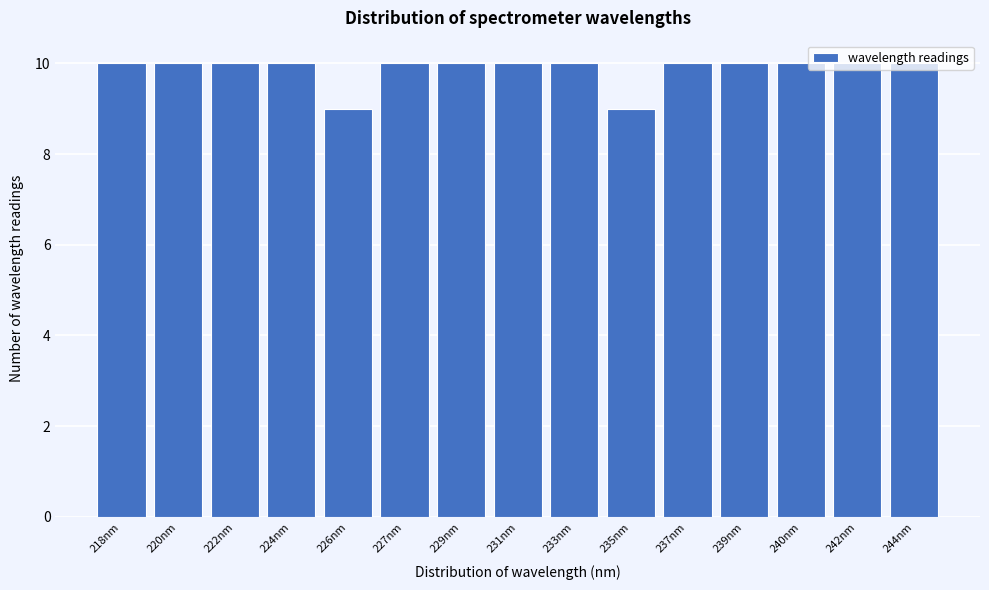

The chart shows a value of 14 at 218nm. True or false?

False